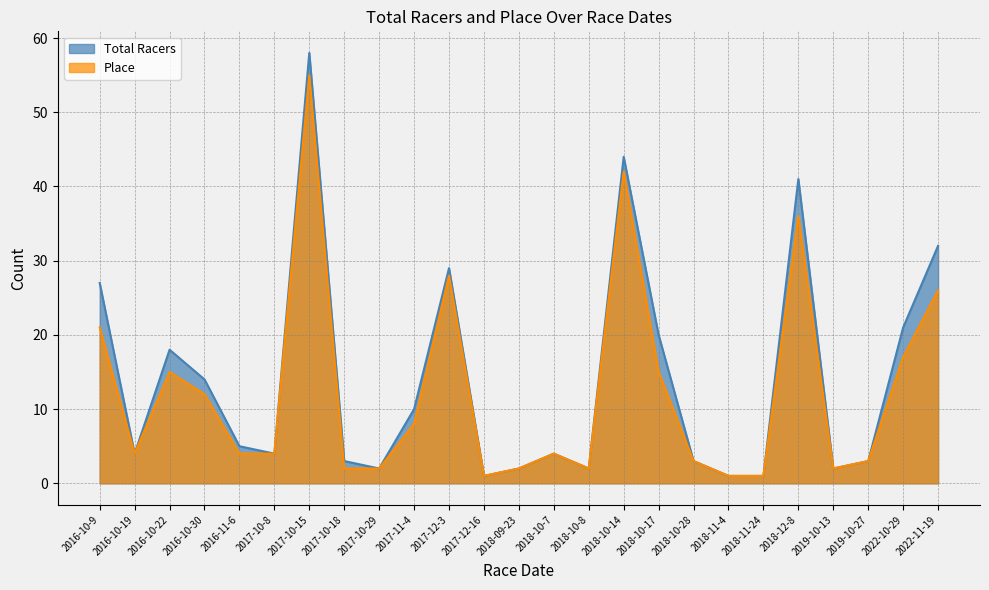

List the series in order of their peak value, lowest first.

Place, Total Racers